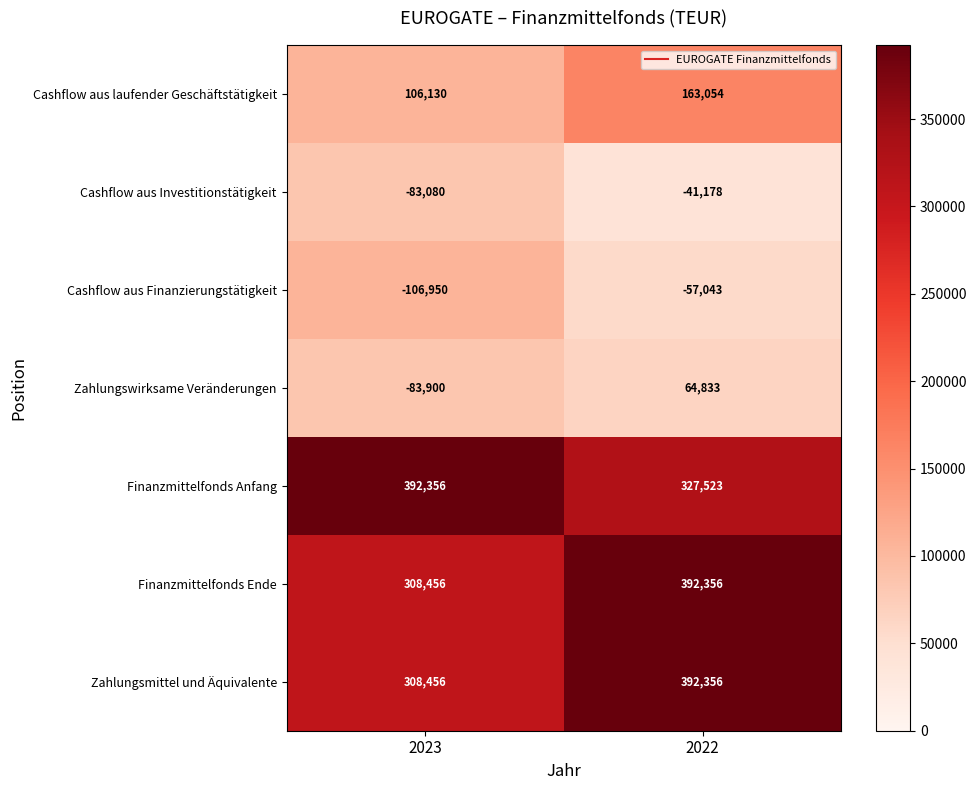

Which series has the widest spread of values?

Zahlungswirksame Veränderungen